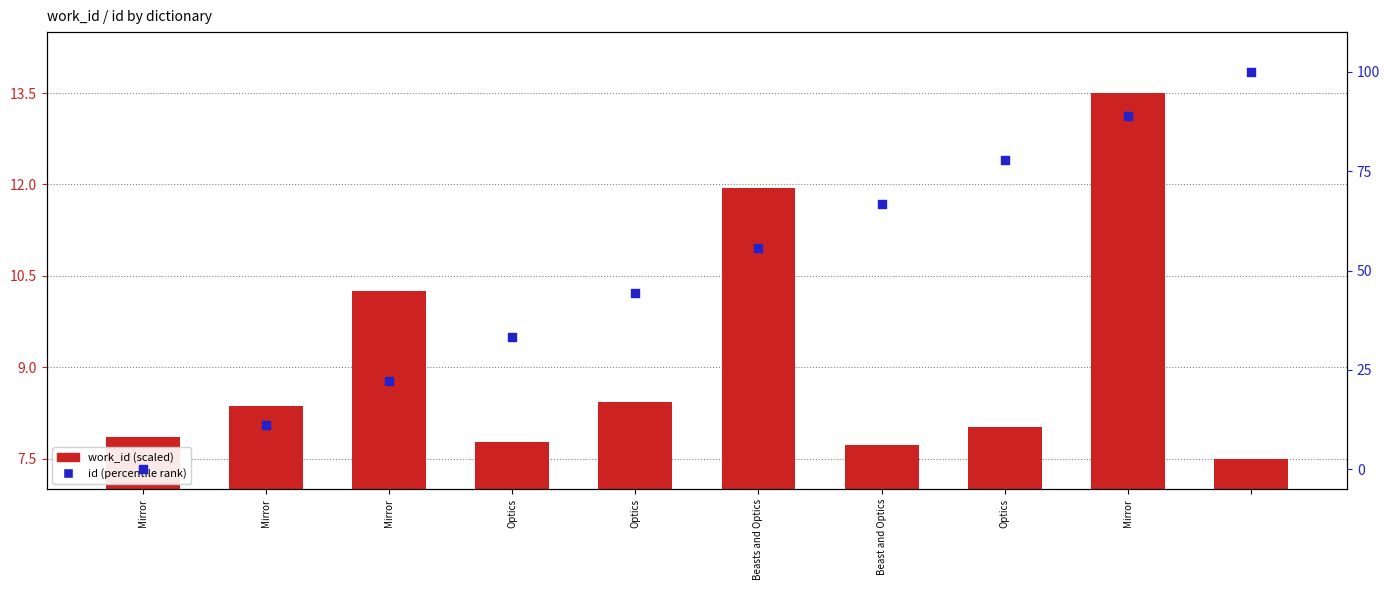

Which series contains the lowest Y value?

id (percentile rank)